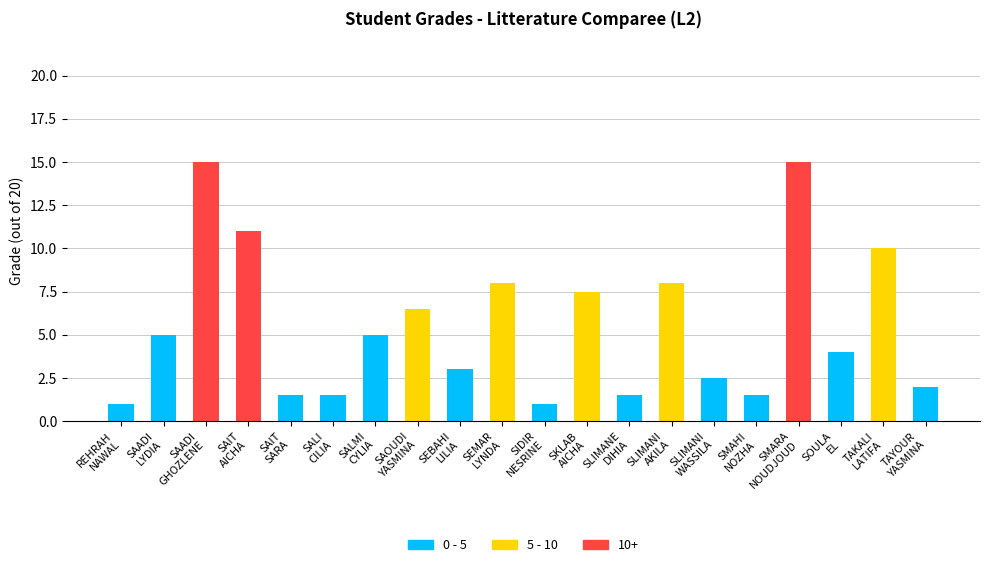

What is the maximum value for 0 - 5?

5.0